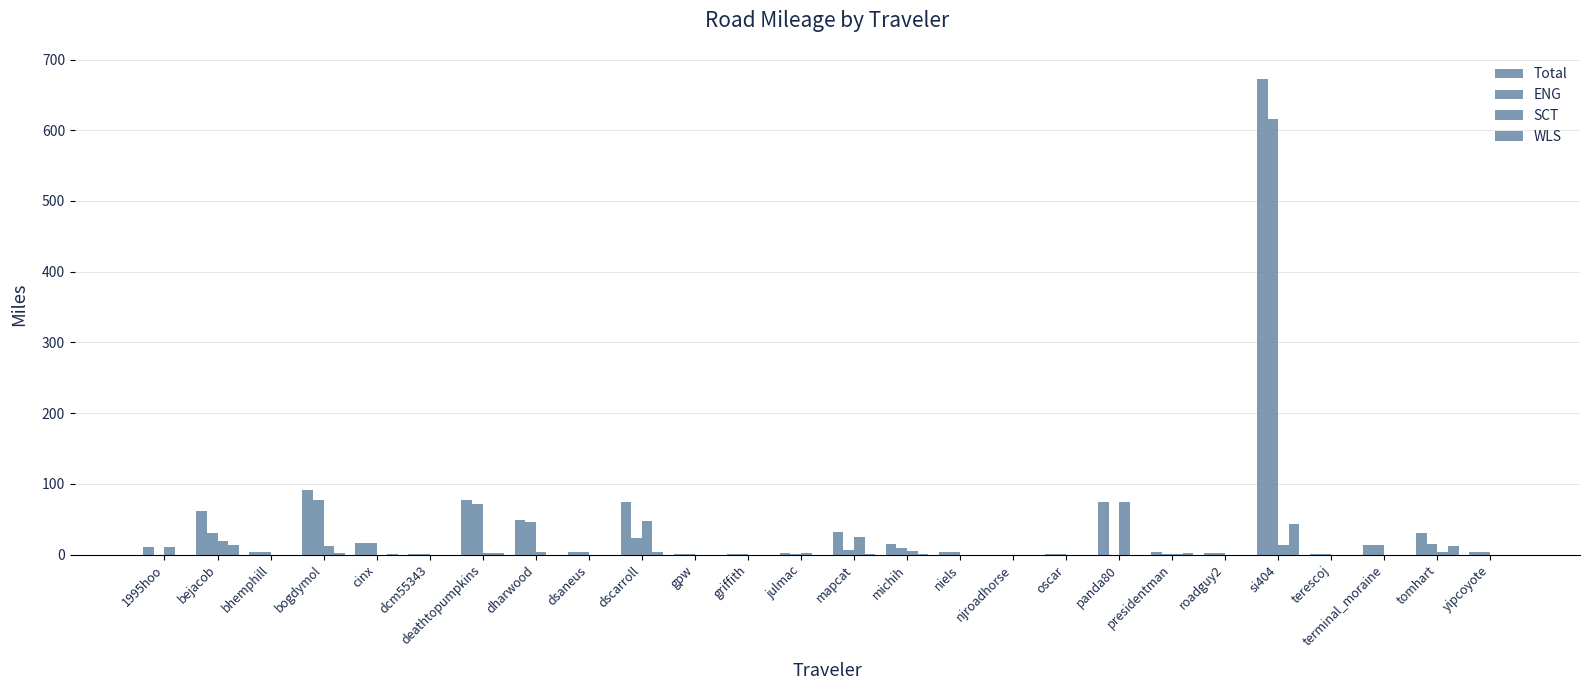

Are the bars grouped side by side (vs. stacked)?

Yes